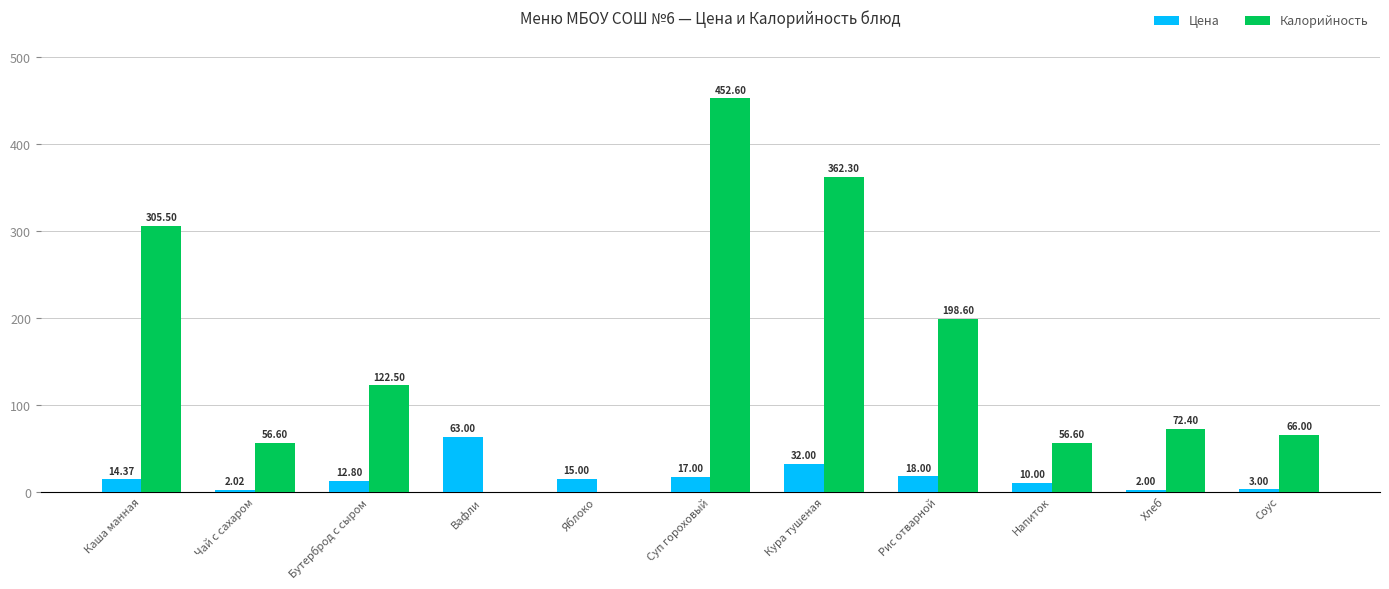

What is the sum of the Калорийность values at Бутерброд с сыром and Суп гороховый?

575.1